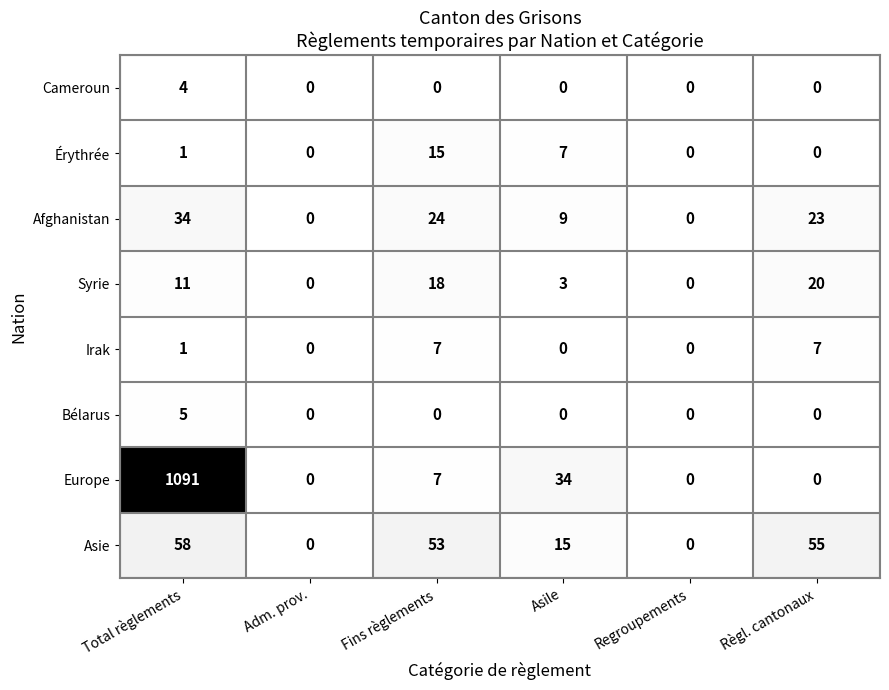

The value of Syrie at Adm. prov. is 14. True or false?

False